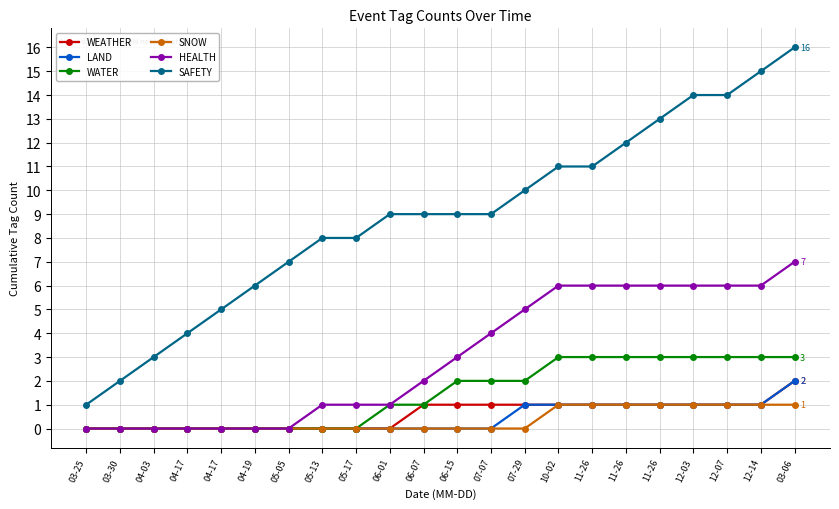

What is the label of the 15th point from the left?

10-02